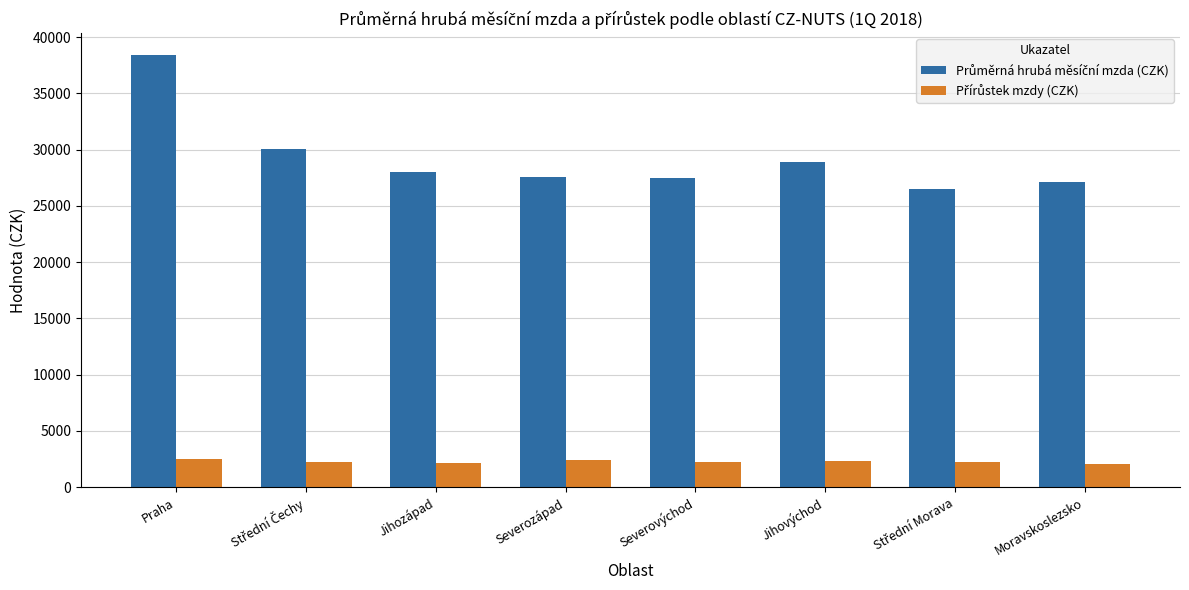

At how many categories does at least one series exceed 16197?

8